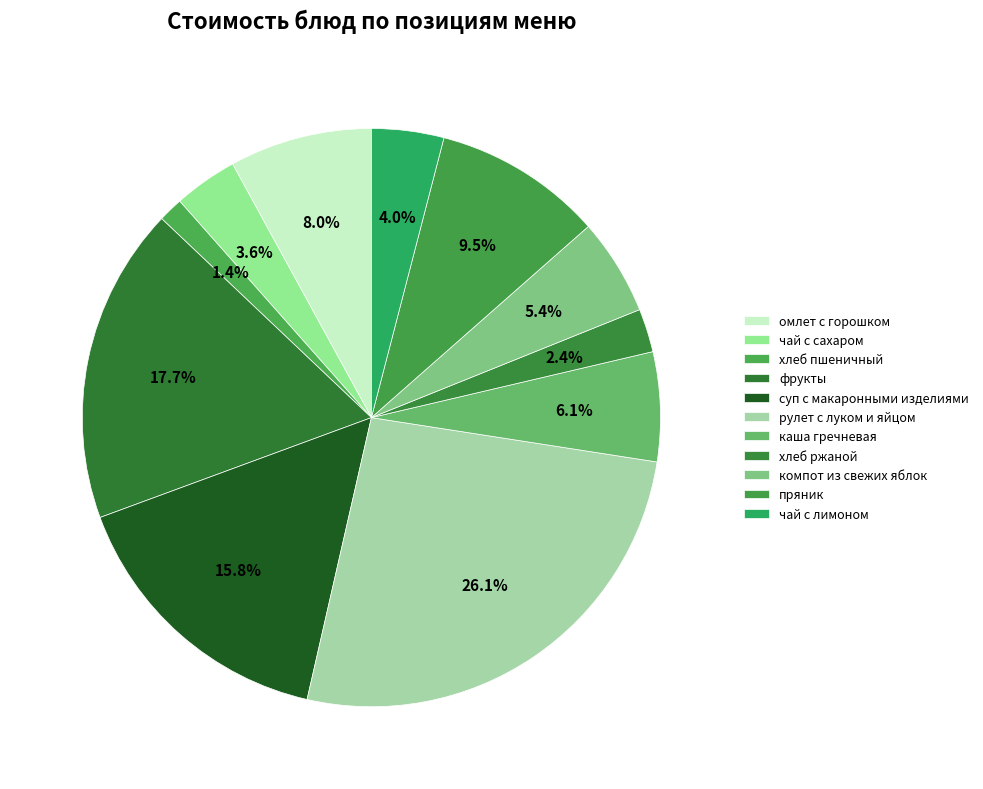

Is there any slice that represents more than half of the pie?

No